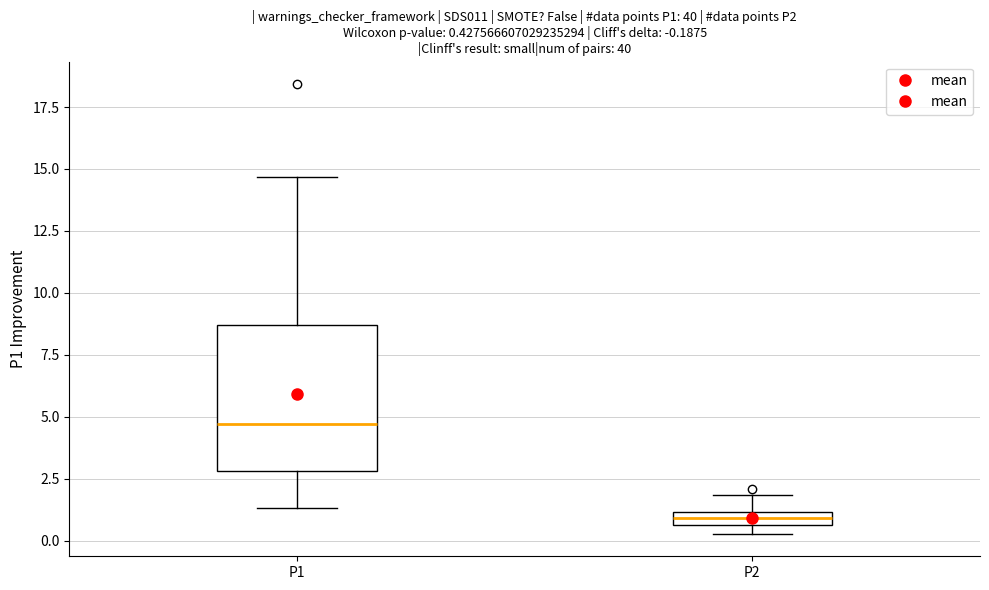

Comparing the boxes themselves (not the whiskers), which one is the tallest?

P1